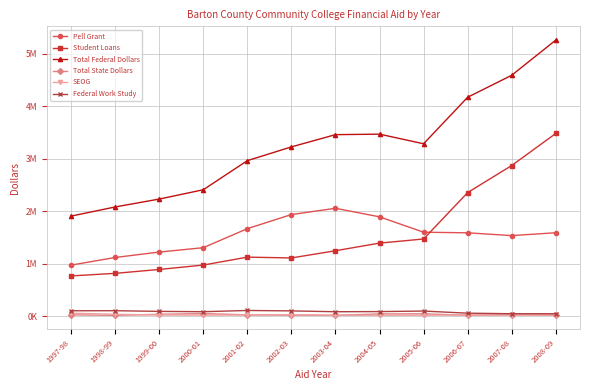

Which series changed the most between 1997-98 and 2005-06?

Total Federal Dollars